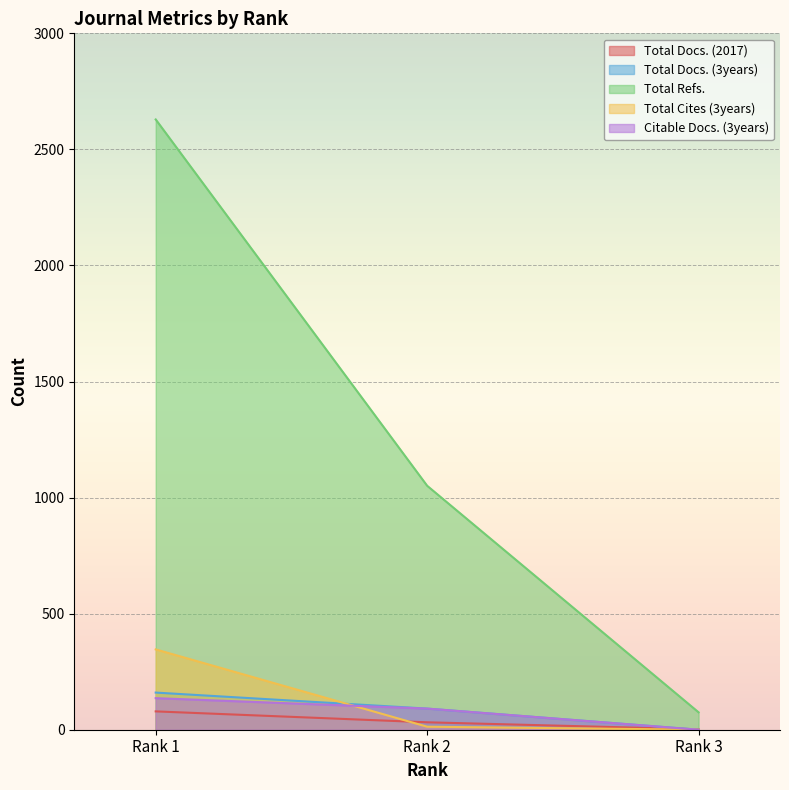

At which label does Total Refs. first exceed 1051?

Rank 1